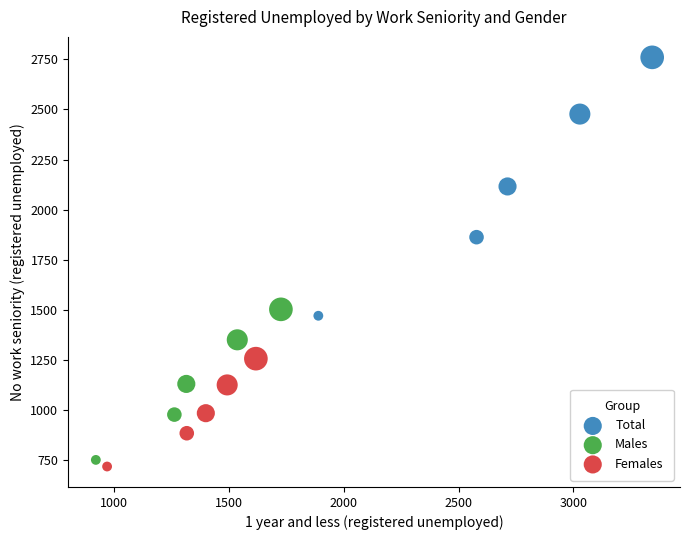

Which series has the widest spread of Y values?

Total